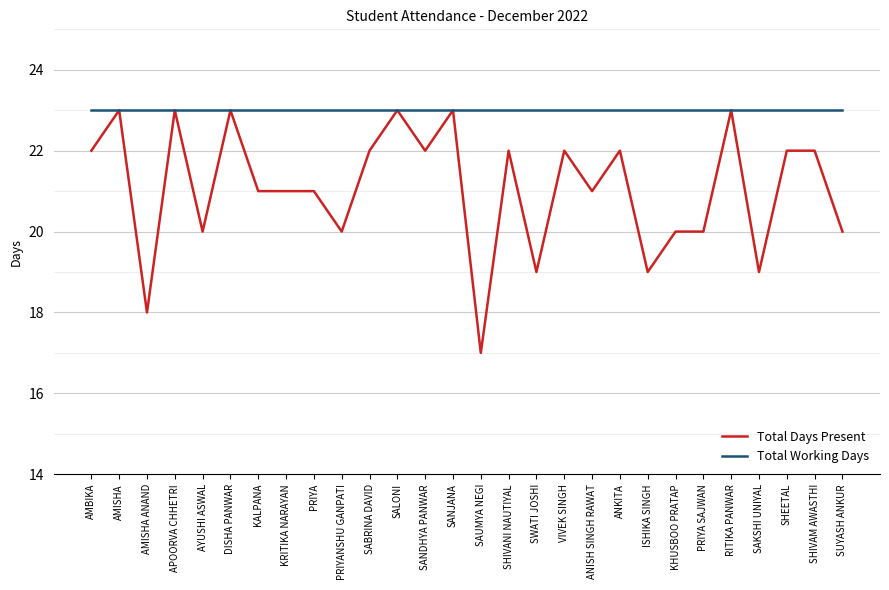

The value of Total Working Days at ISHIKA SINGH is 23. True or false?

True